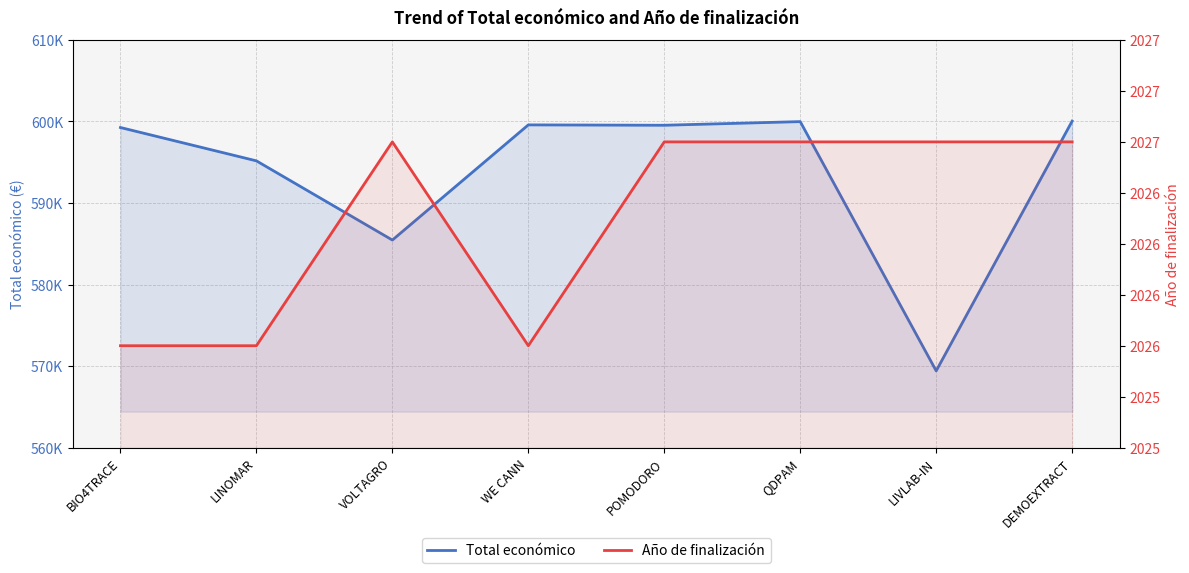

Rank the series by their average value, from lowest to highest.

Año de finalización, Total económico